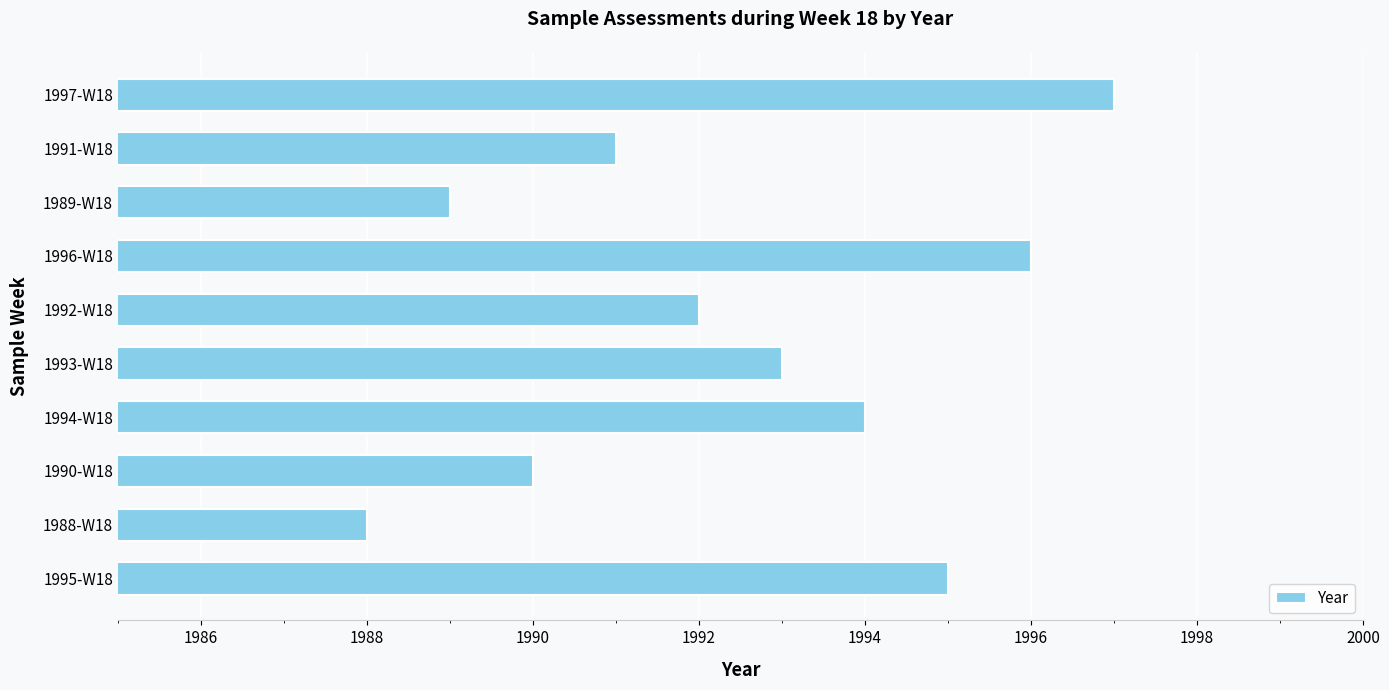

What is the difference between the maximum and minimum values?

9